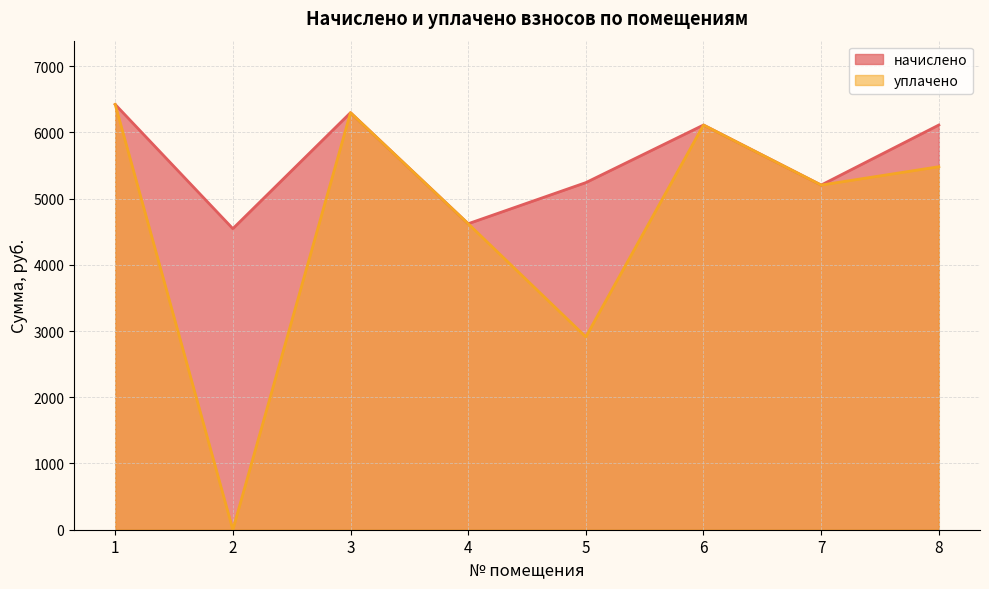

True or false: уплачено and начислено intersect in this chart.

False